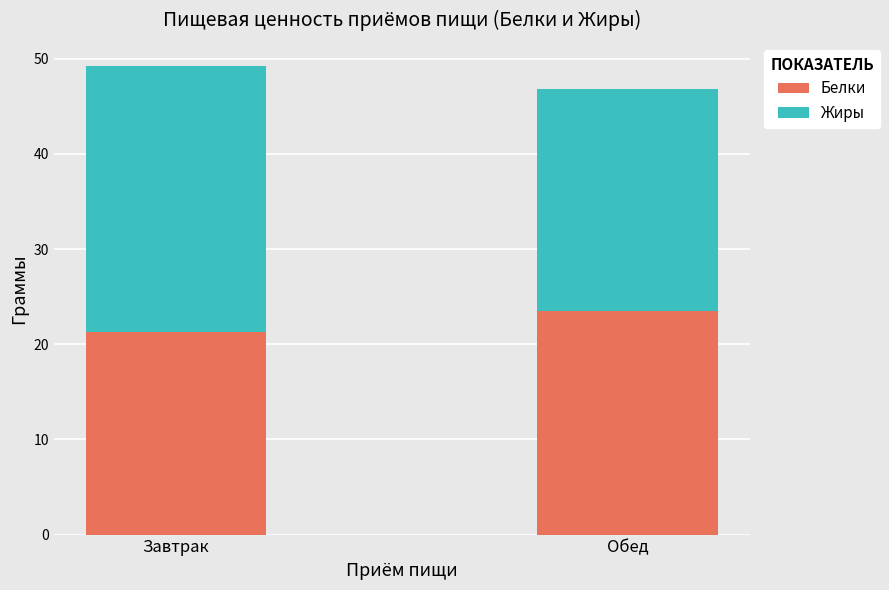

At which label is Белки closest to 22?

Завтрак